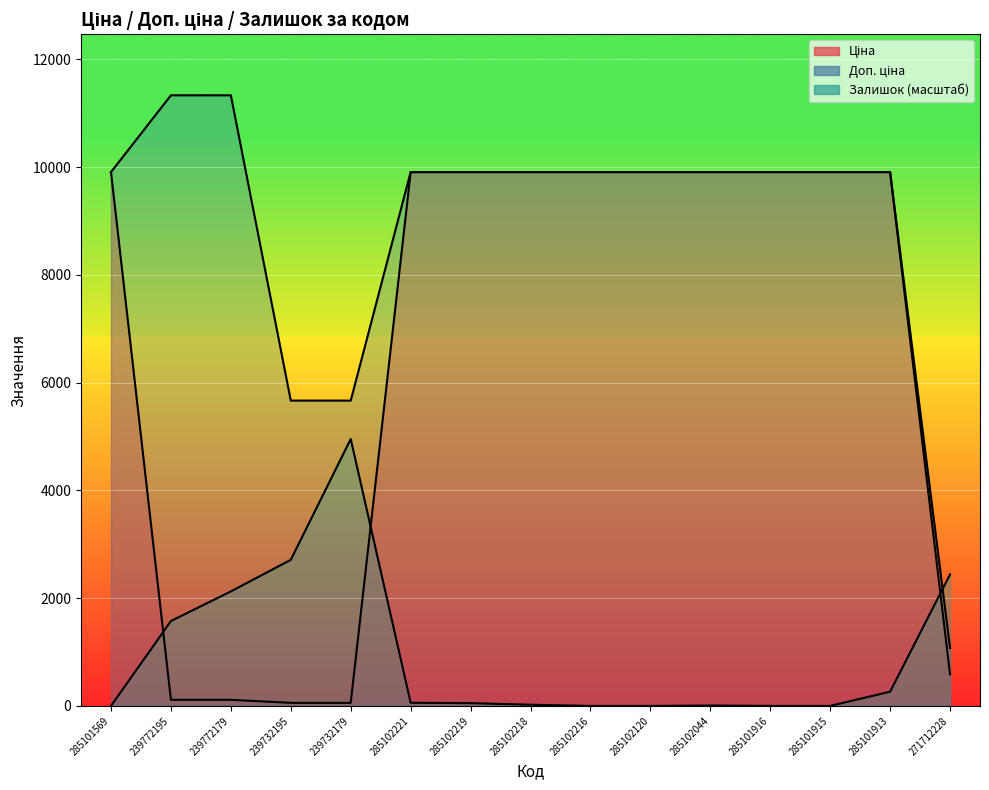

Where do Залишок and Доп. ціна first cross each other?

285101913 and 271712228